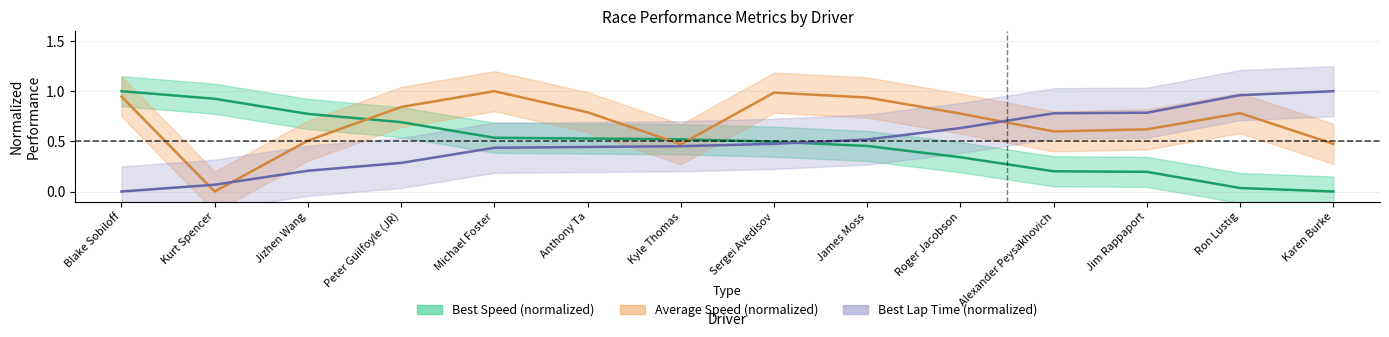

What is the difference between the Best Speed (normalized) values at Anthony Ta and Roger Jacobson?

0.2